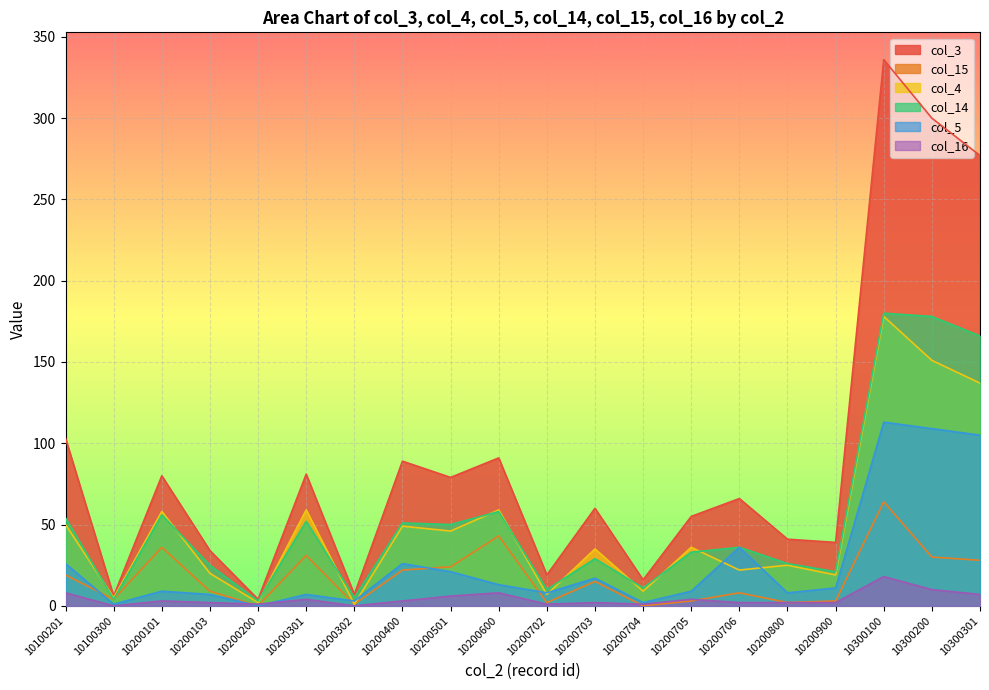

Which series has the largest range (max minus min)?

col_3